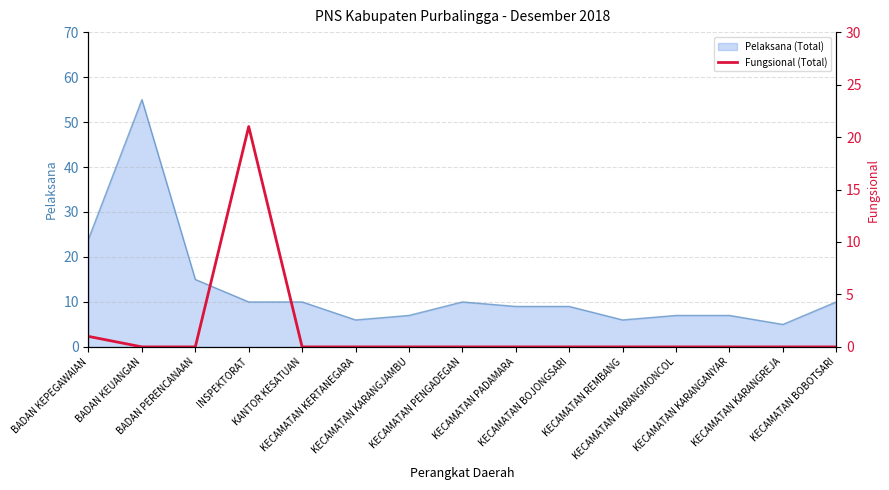

What is the lowest value of the Pelaksana (Total) series?

5